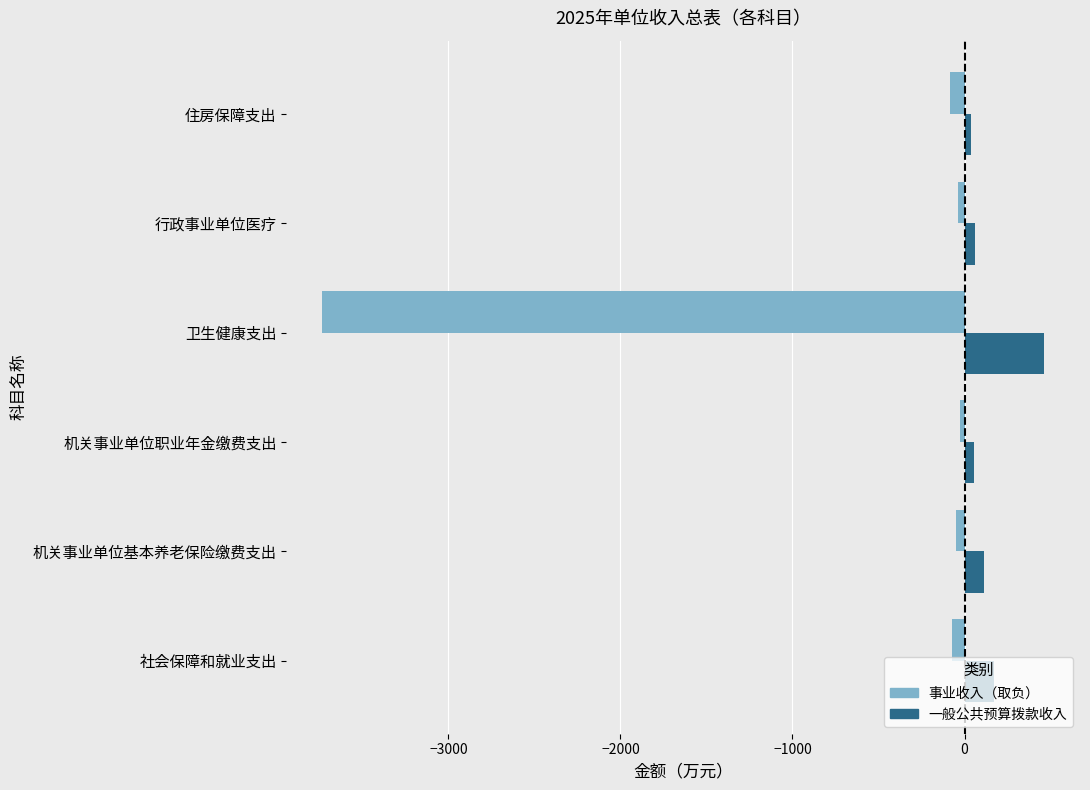

What is the sum of all 事业收入（取负） values?

-4006.2